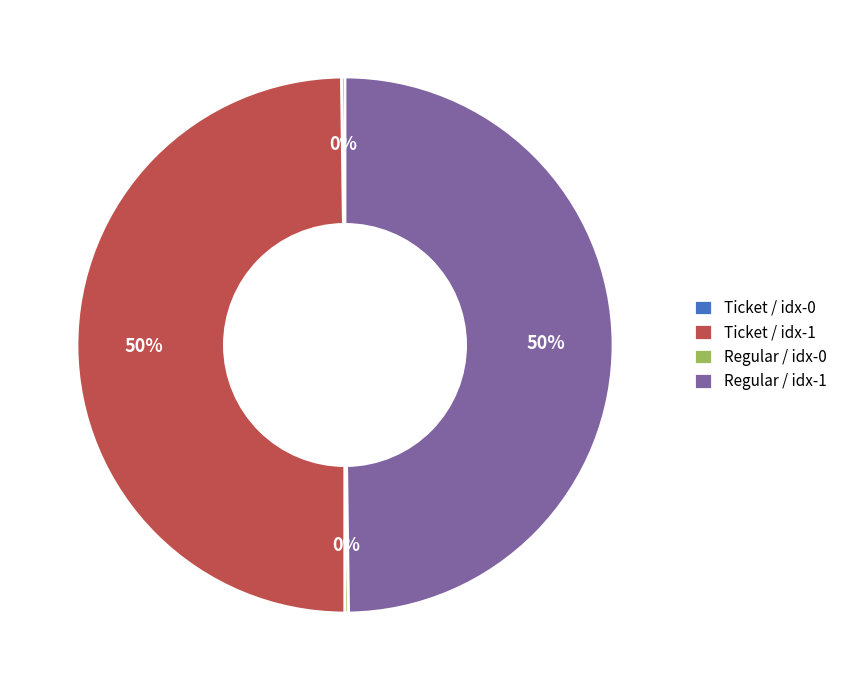

To the nearest percent, what is the difference between the largest and smallest slice percentages?

50%